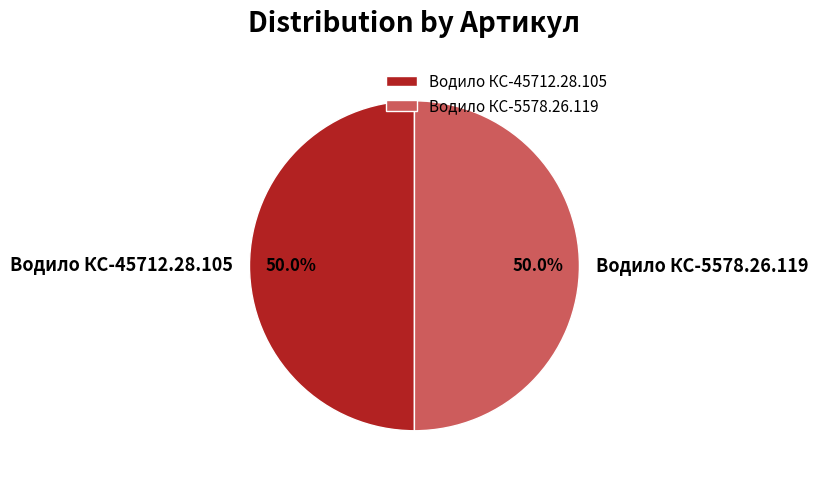

Combined, what portion of the pie is Водило КС-45712.28.105 and Водило КС-5578.26.119?

100.0%